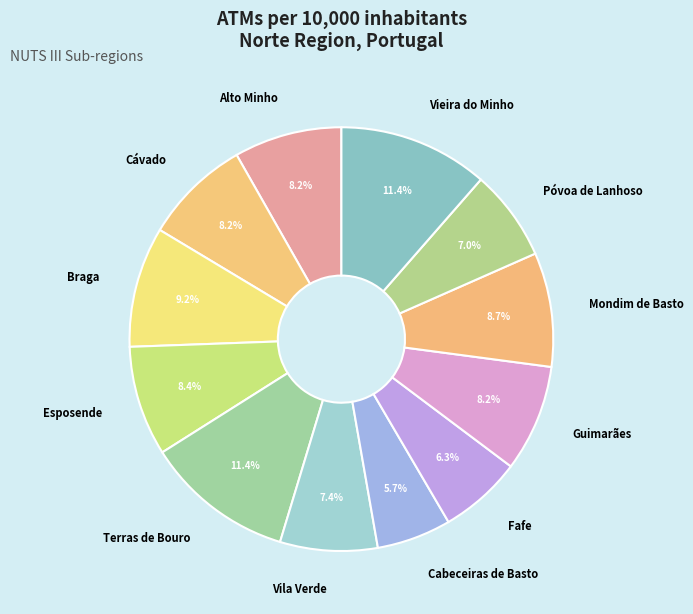

What is the total percentage of Cávado and Alto Minho?

16.4%